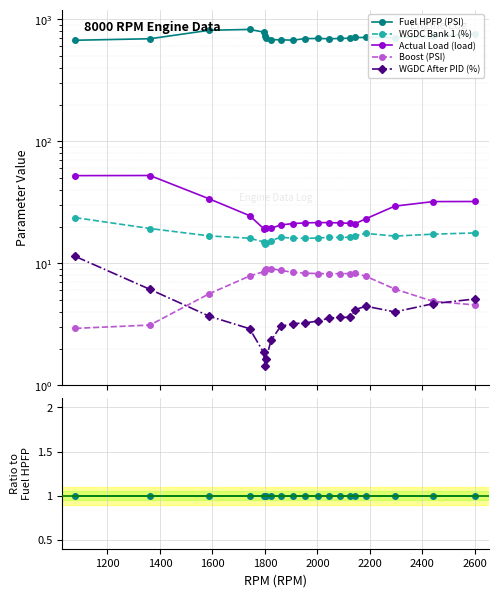

Where is Actual Load (load) nearest to the value 0?

1800